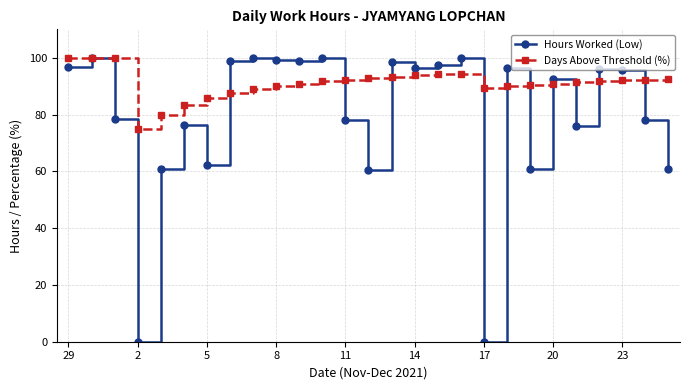

Which series has the largest total across all categories?

Days Above Threshold (%)